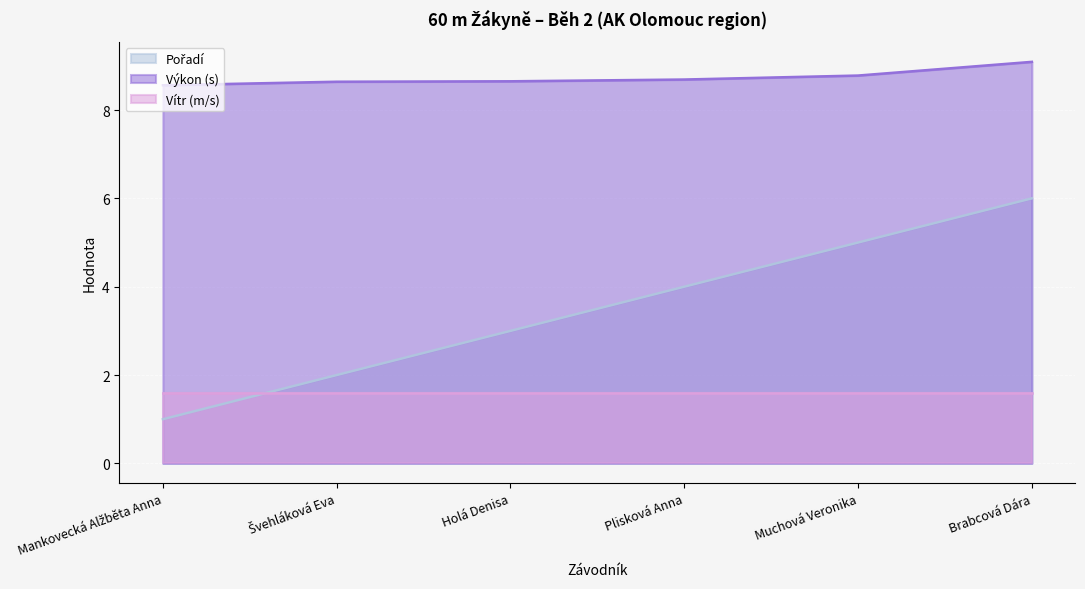

The Výkon (s) series shows 4.8 at Muchová Veronika. True or false?

False